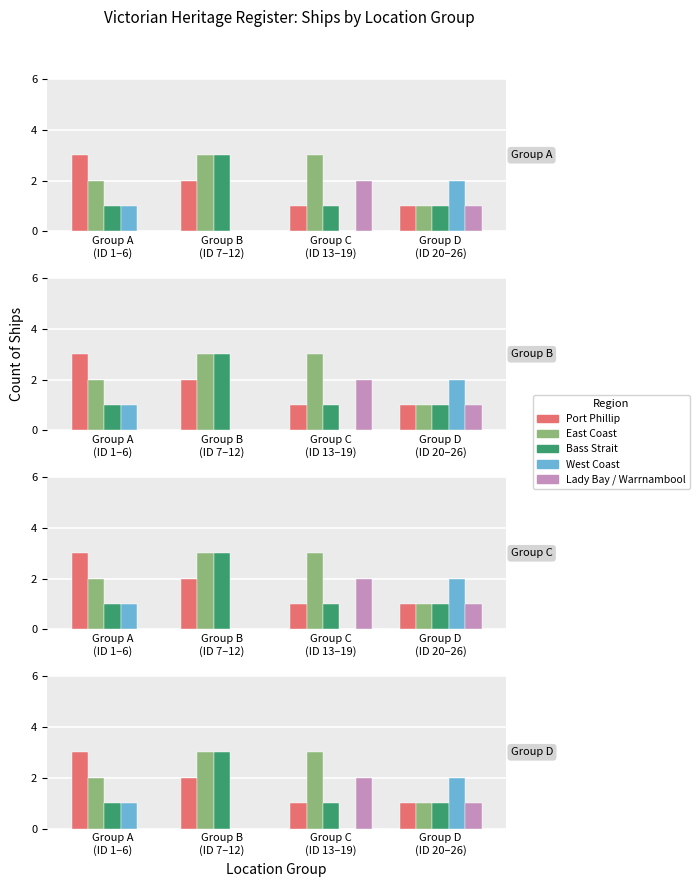

Is it true that Bass Strait equals 1 at Group A
(ID 1–6)?

True